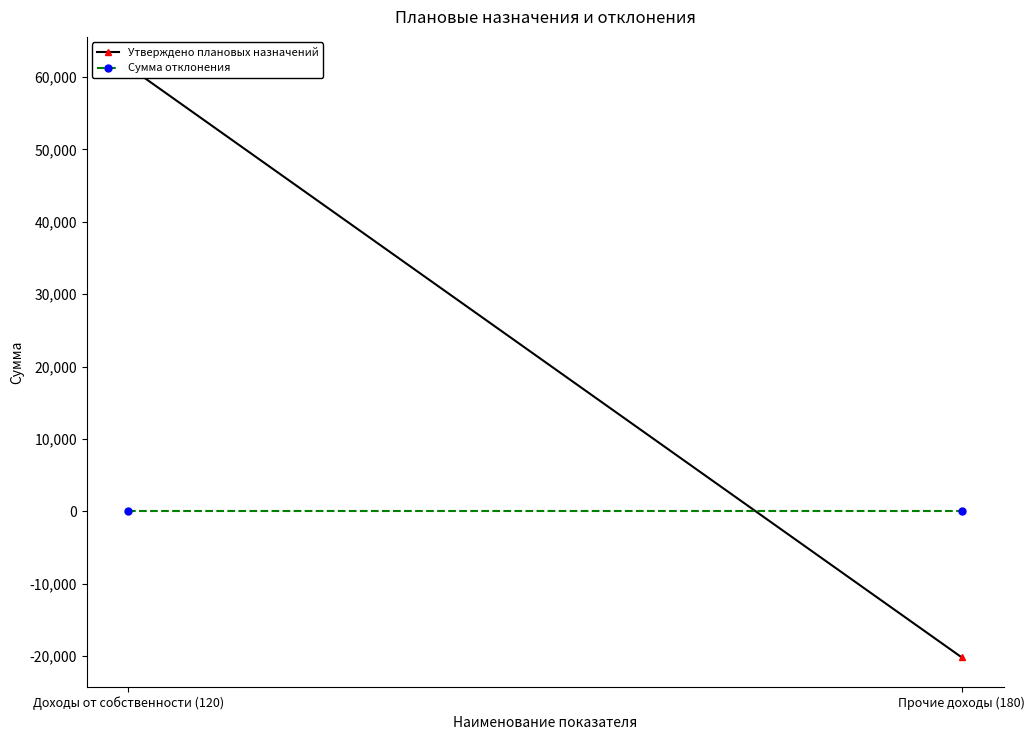

Is it true that Утверждено плановых назначений equals 94913.4 at Доходы от собственности (120)?

False